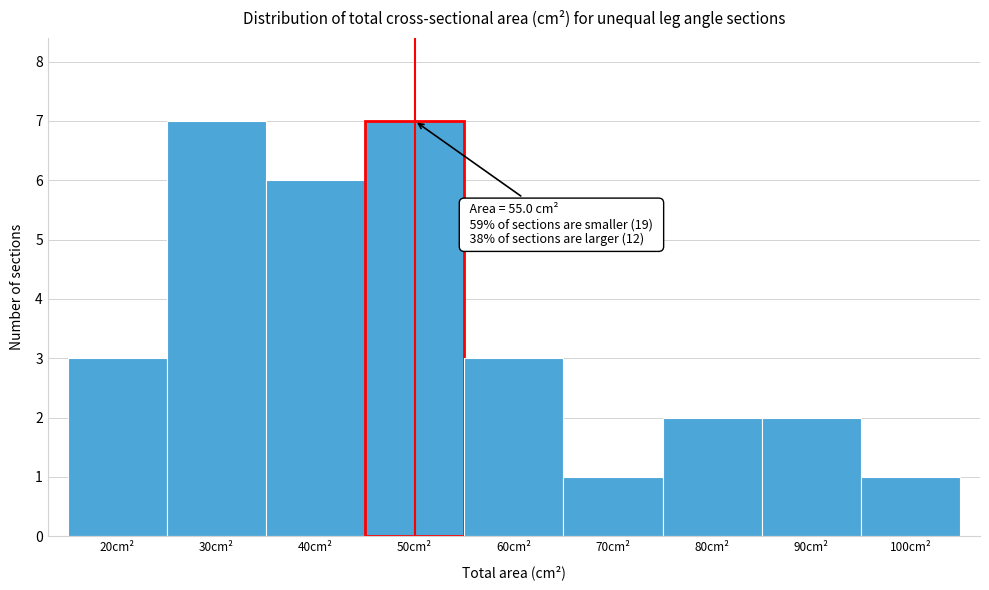

Reading left to right, transcribe all the data shown in this chart.

20cm²=3	30cm²=7	40cm²=6	50cm²=7	60cm²=3	70cm²=1	80cm²=2	90cm²=2	100cm²=1